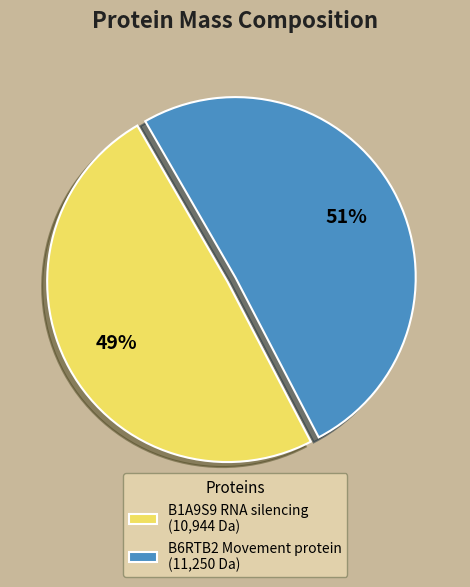

Which category accounts for the majority?

B6RTB2 Movement protein